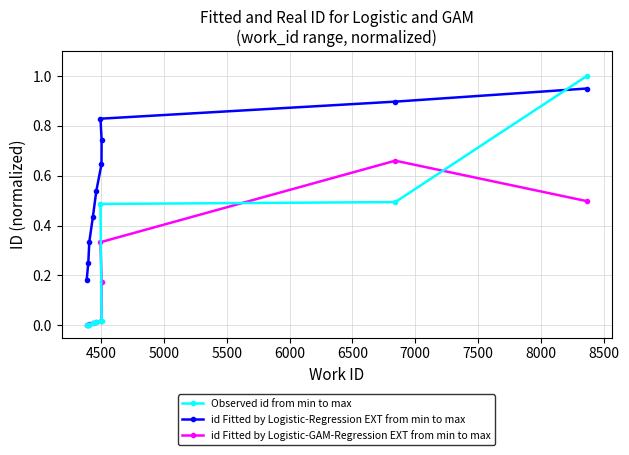

Which series has the widest spread of values?

Observed id from min to max